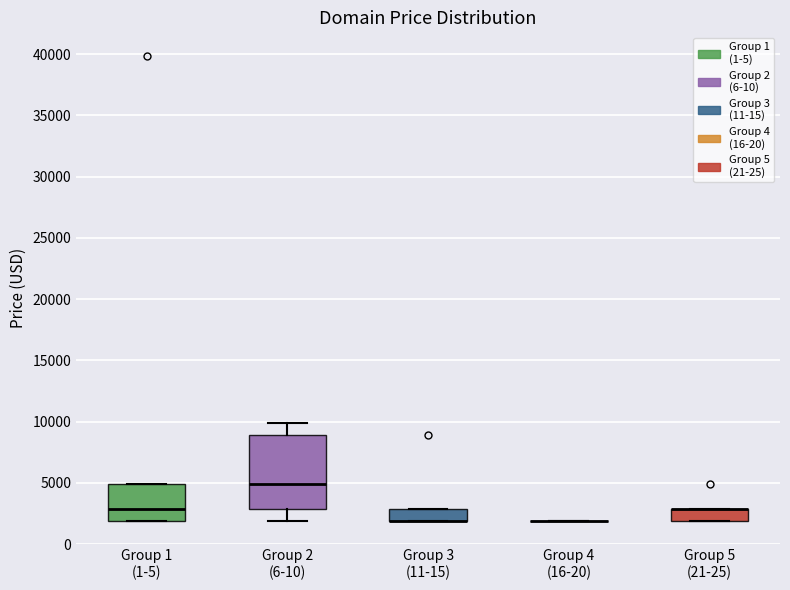

Comparing the boxes themselves (not the whiskers), which one is the tallest?

Group 2 (6-10)